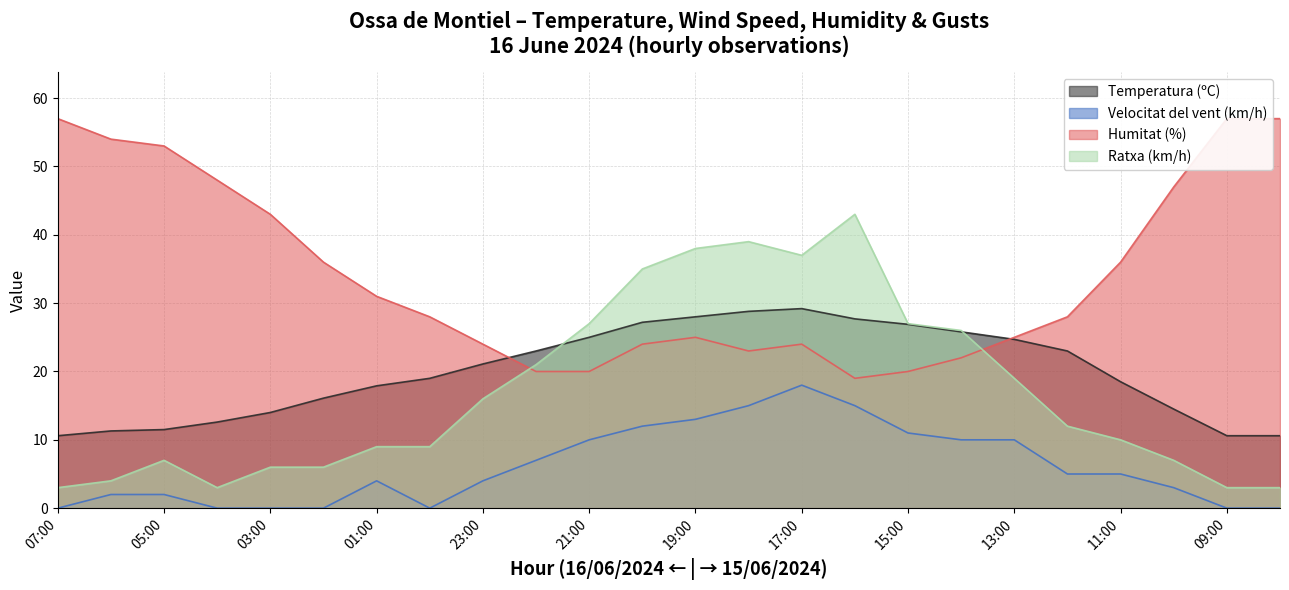

At 02:00, list the series in order from largest to smallest.

Humitat (%), Temperatura (ºC), Ratxa (km/h), Velocitat del vent (km/h)